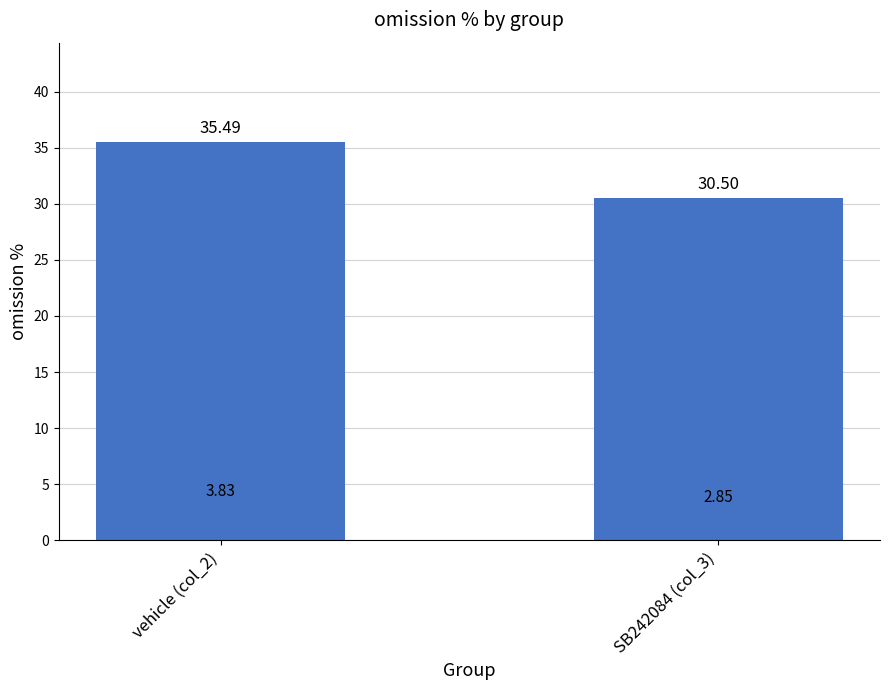

Where is the data nearest to the value 32?

SB242084 (col_3)